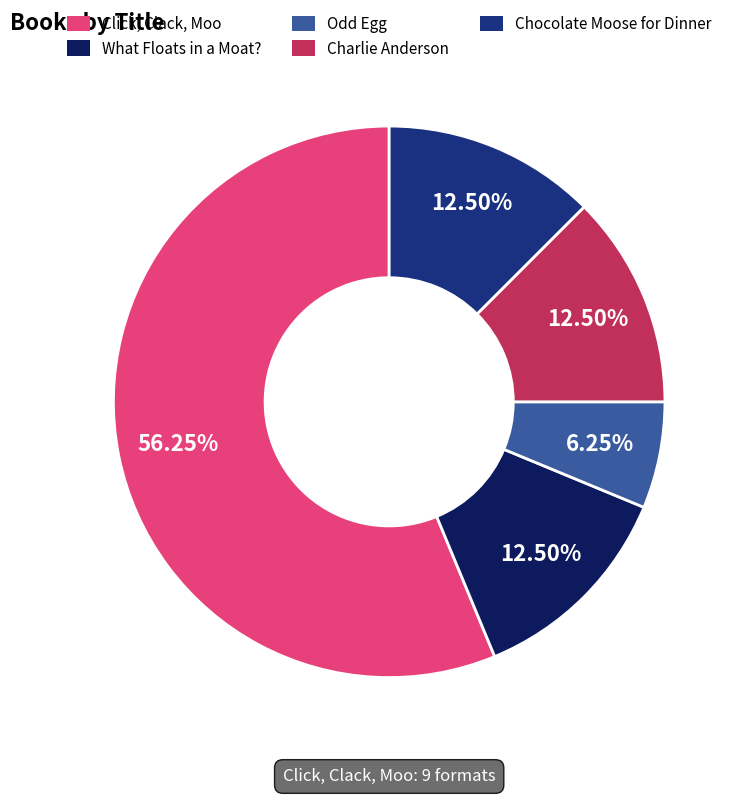

Does any single category account for the majority?

Yes